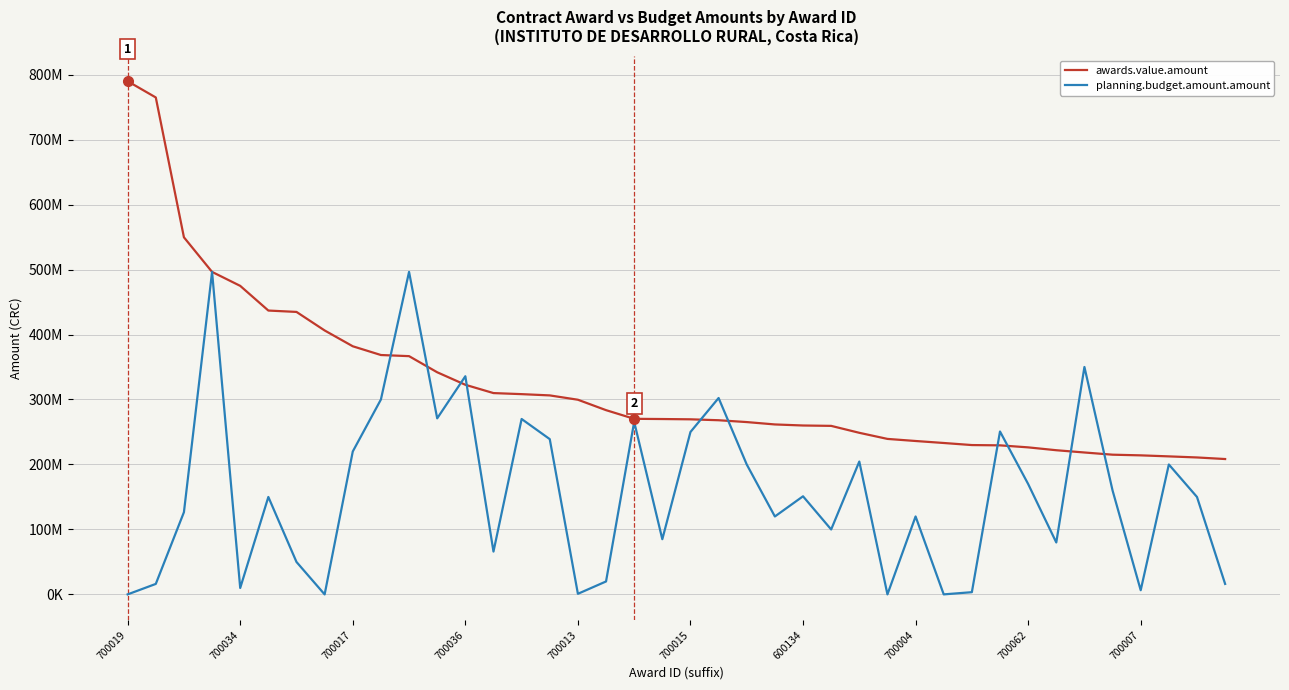

What is the label of the 29th point from the right?

11